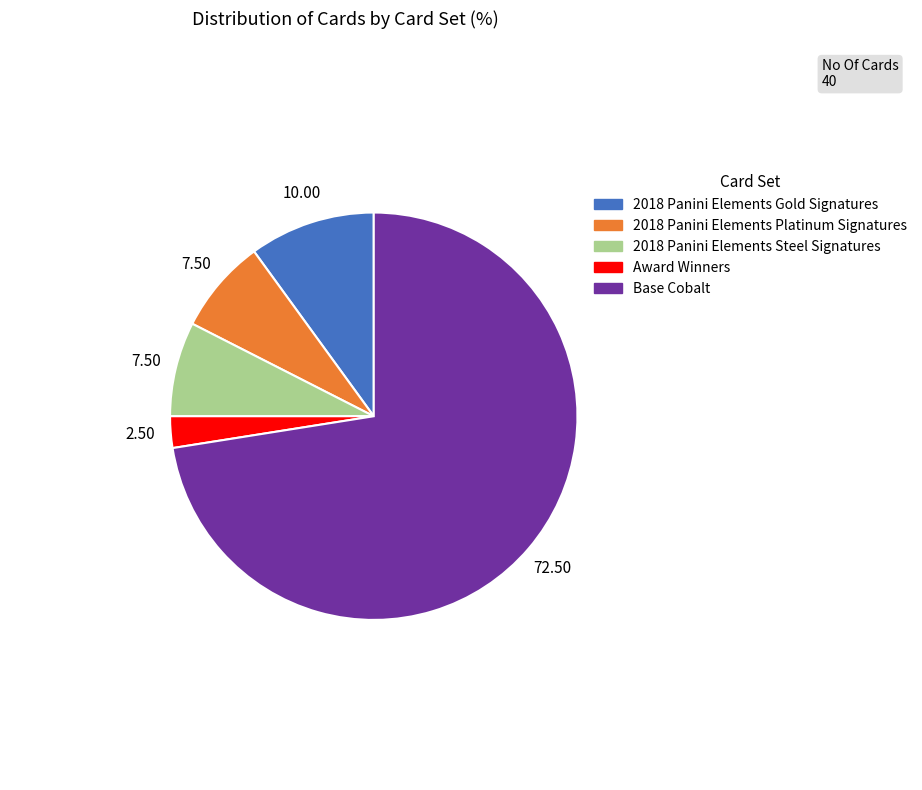

Between Base Cobalt and 2018 Panini Elements Gold Signatures, which is larger?

Base Cobalt